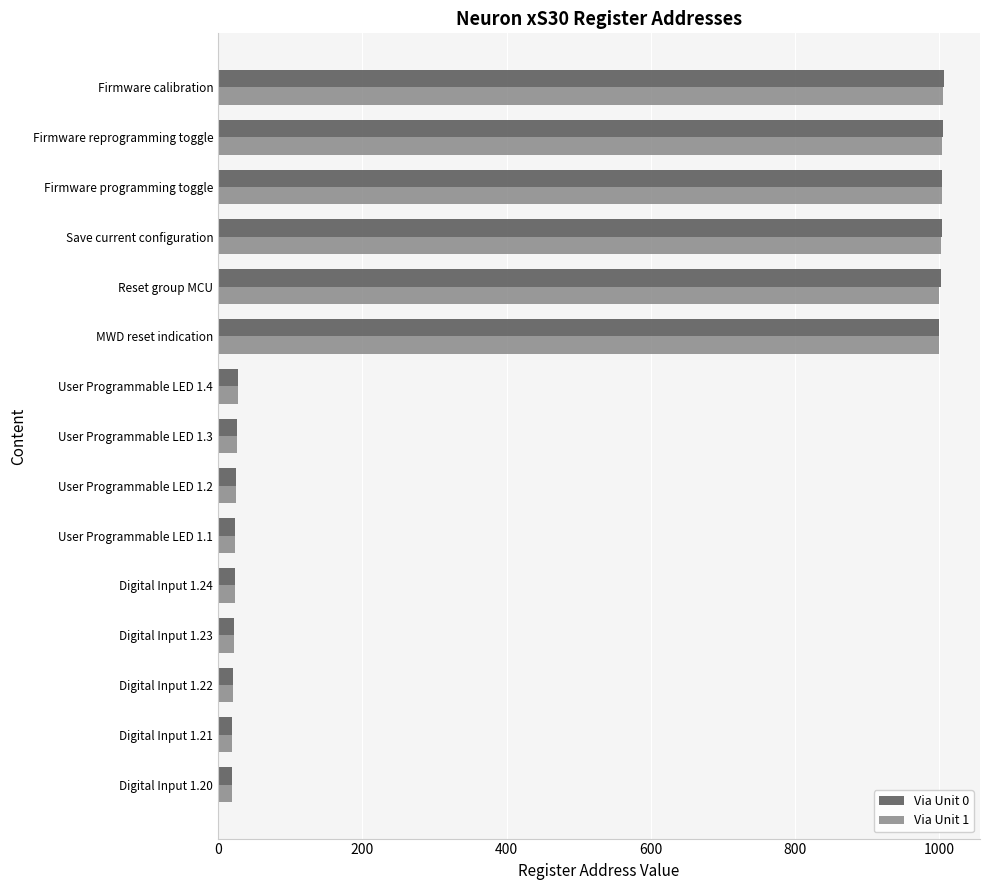

What is the difference between the maximum and minimum values in the Via Unit 1 series?

986